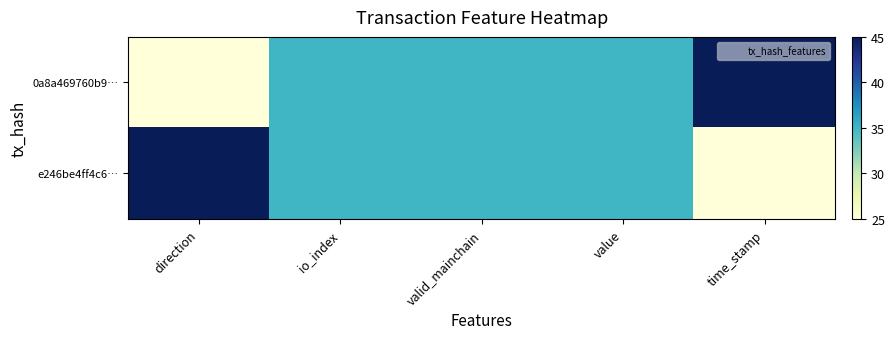

Which has a higher value, valid_mainchain or io_index?

valid_mainchain